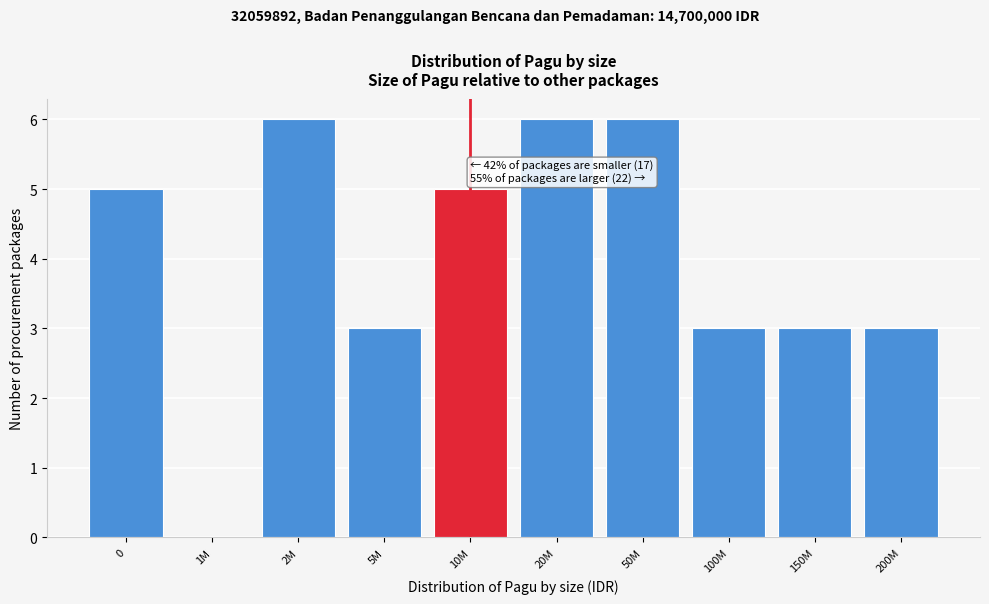

Reading left to right, what are all the values shown in this chart?

0=5	1M=0	2M=6	5M=3	10M=5	20M=6	50M=6	100M=3	150M=3	200M=3